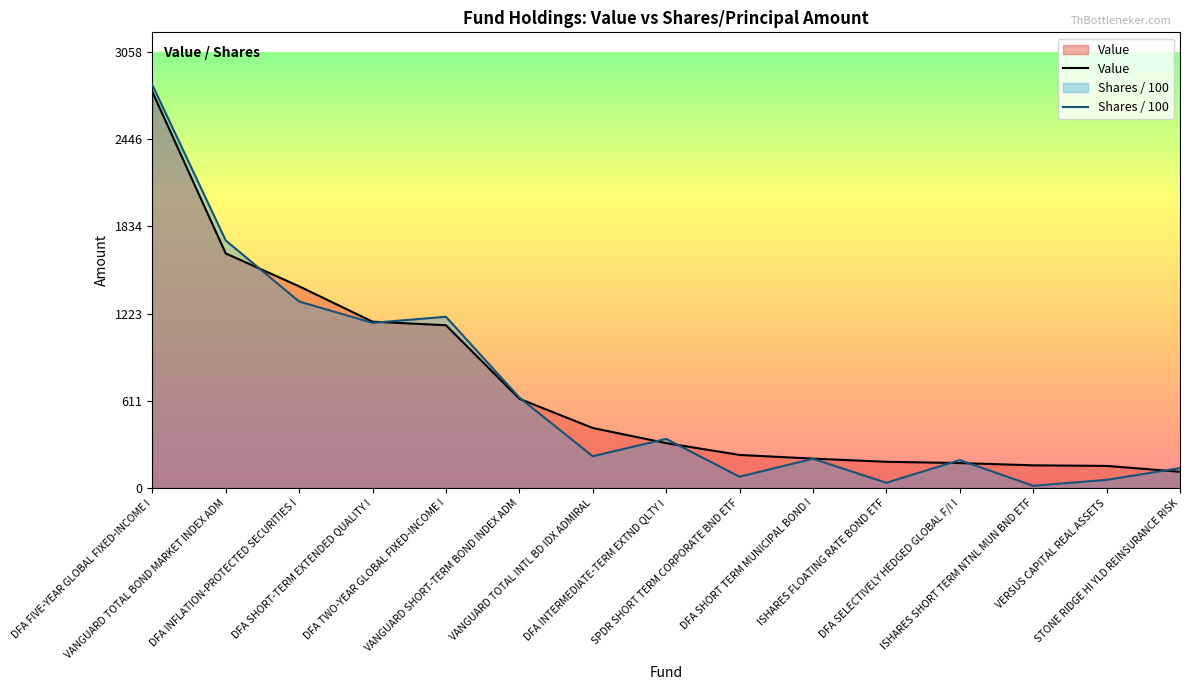

Where is the first local maximum for Shares or principal amount?

DFA TWO-YEAR GLOBAL FIXED-INCOME I